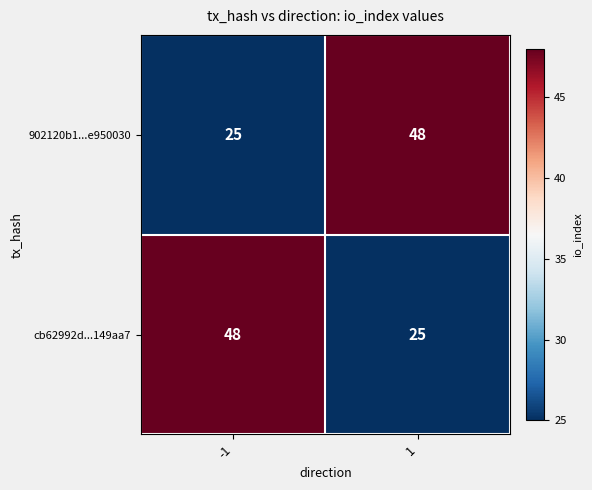

Reading left to right, transcribe all the data shown in this chart.

902120b1...e950030: -1=25	1=48
cb62992d...149aa7: -1=48	1=25